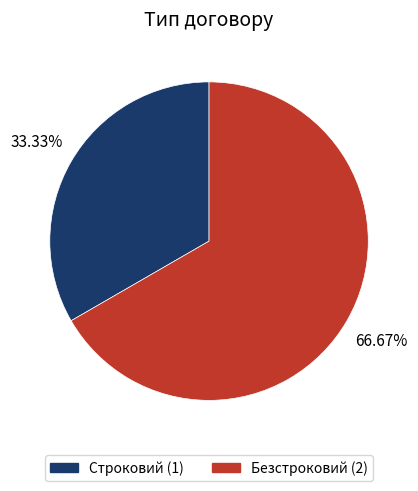

Approximately how many times larger is the value at Строковий compared to Безстроковий?

0.5